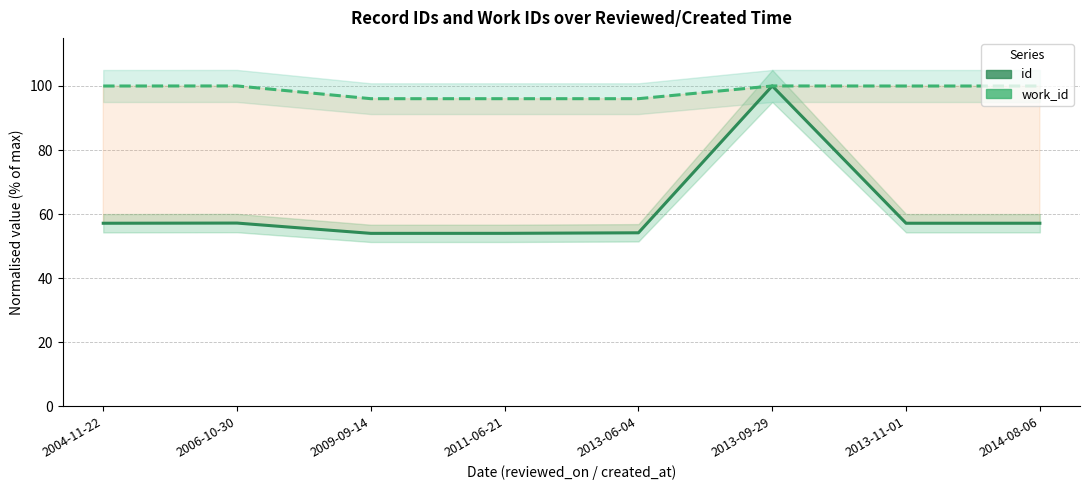

Read the work_id (normalised) value at 2006-10-30.

100.0